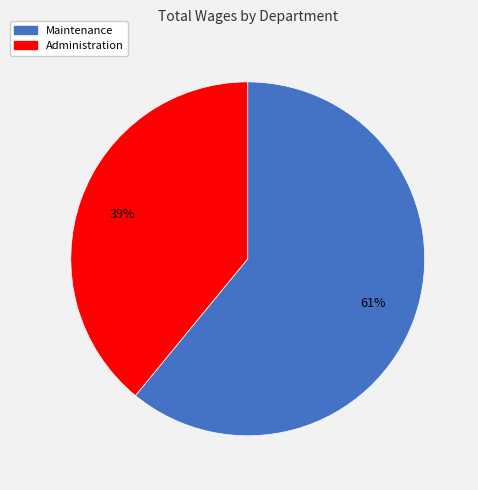

Does Maintenance represent more than half of the total?

Yes